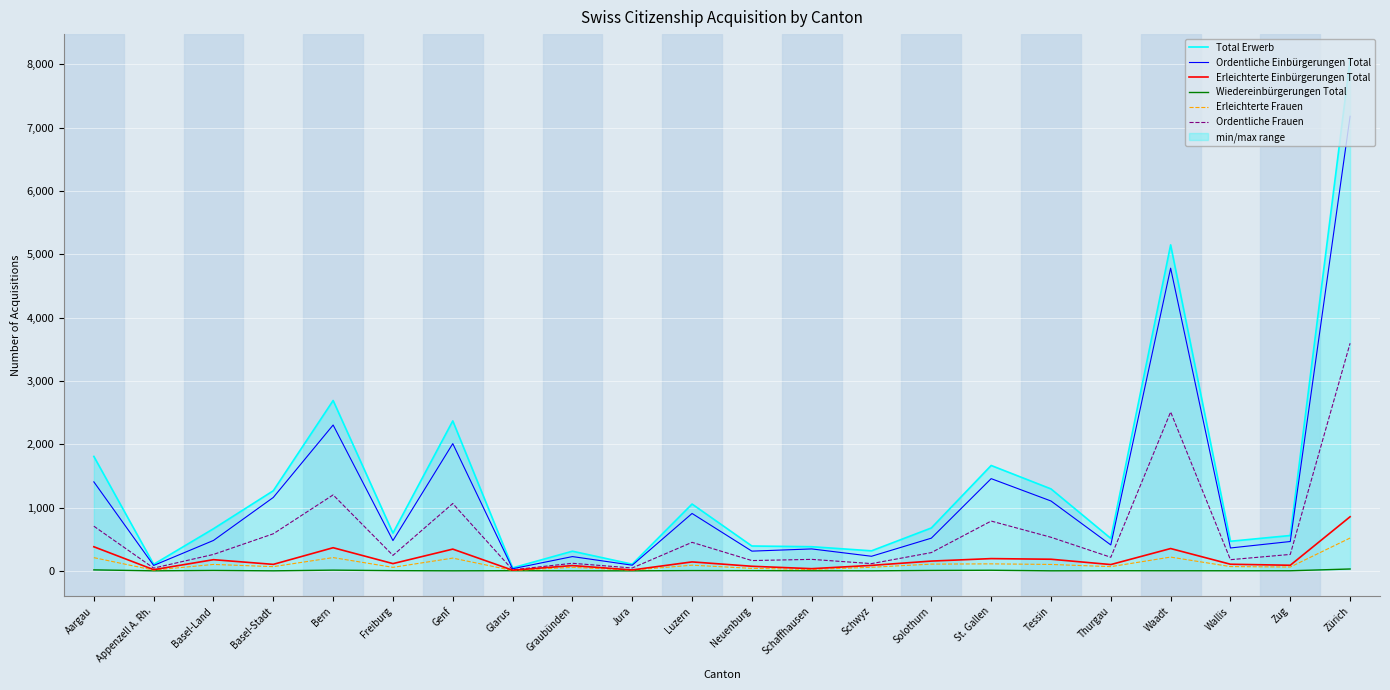

True or false: Total Erwerb and Ordentliche Einbürgerungen Total intersect in this chart.

False